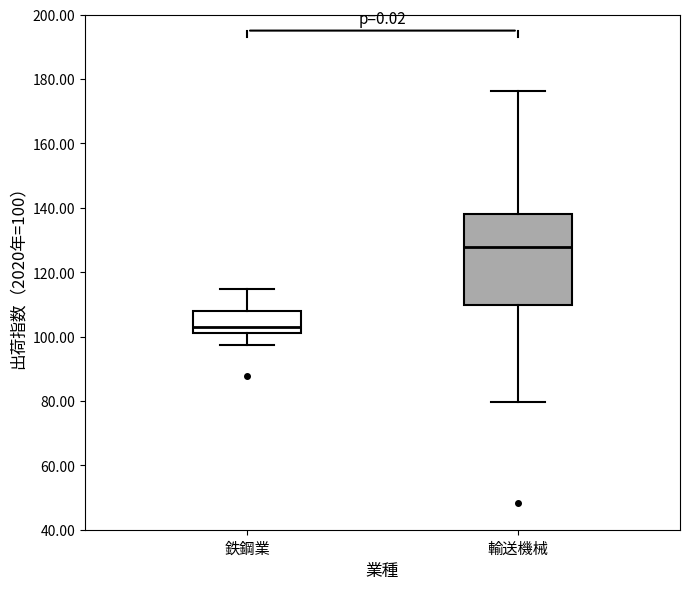

Reading left to right, read every box against the y-axis: the position of its median line, the range the box covers, and the ends of its whiskers. The values are not printed on the chart, so give them approximately, as read against the axis.

鉄鋼業: median 102 (just above the box's lower edge), box 102 to 108, whiskers 98 to 114
輸送機械: median 128, box 110 to 138, whiskers 80 to 176